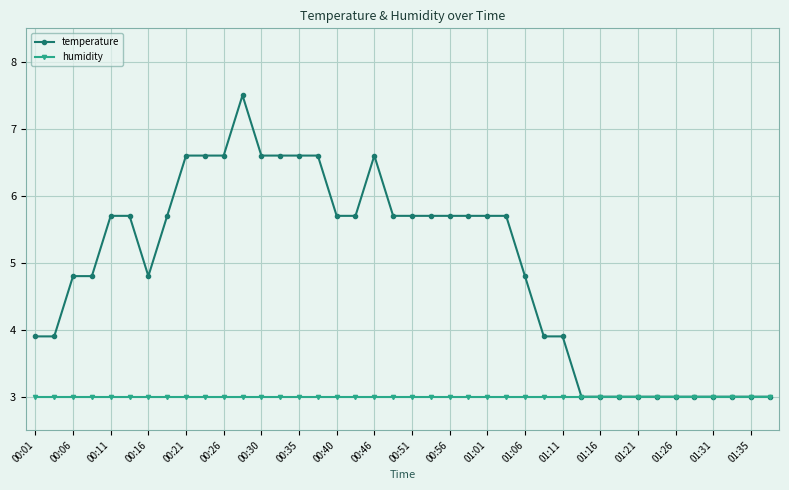

What is the greatest value displayed?

7.5